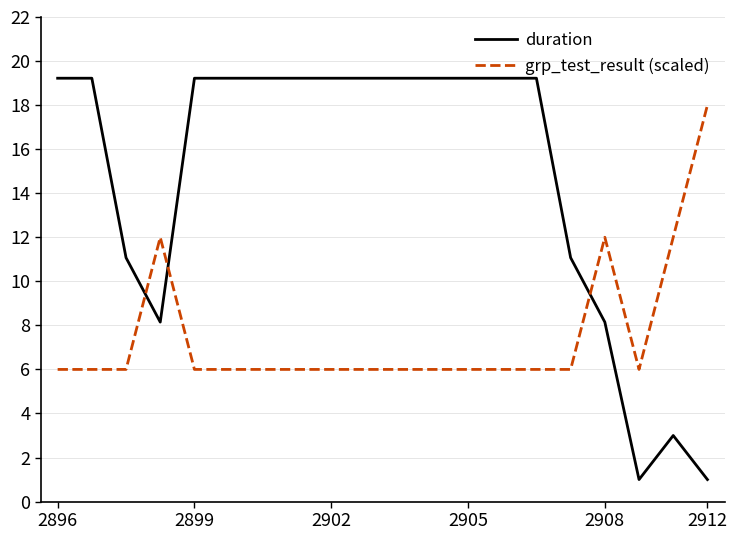

What is the smallest value displayed?

1.0